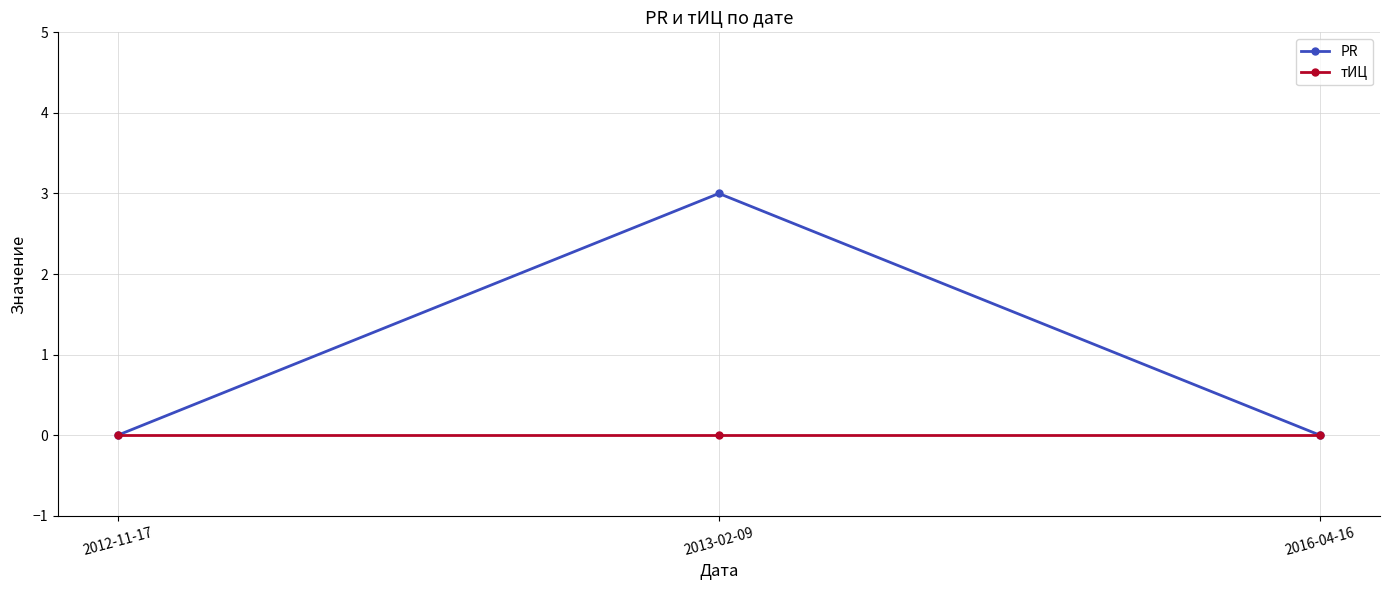

How many series are shown in this chart?

2